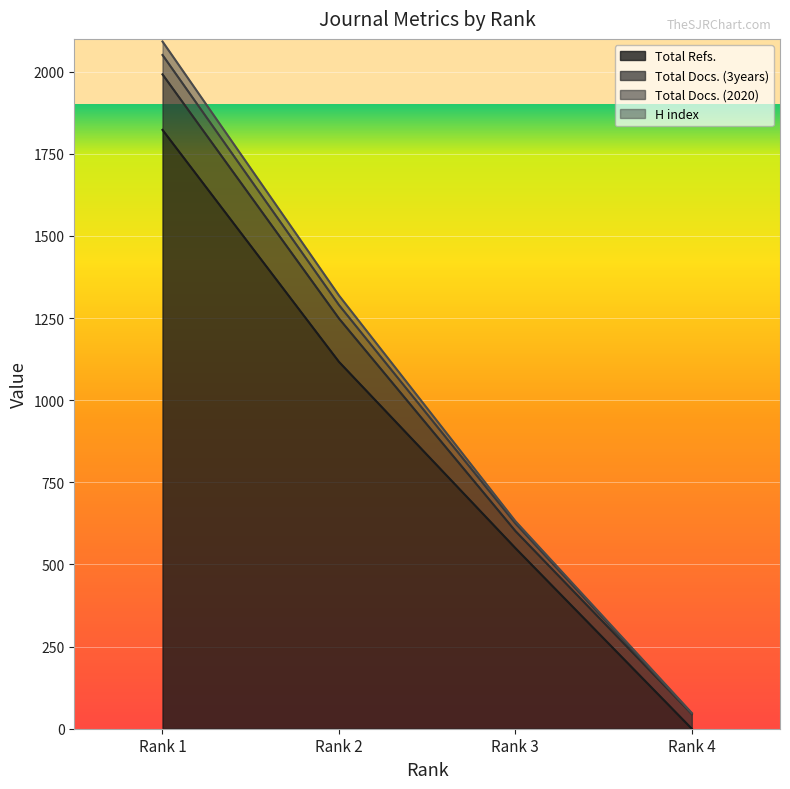

Where is Total Refs. nearest to the value 911?

Rank 2